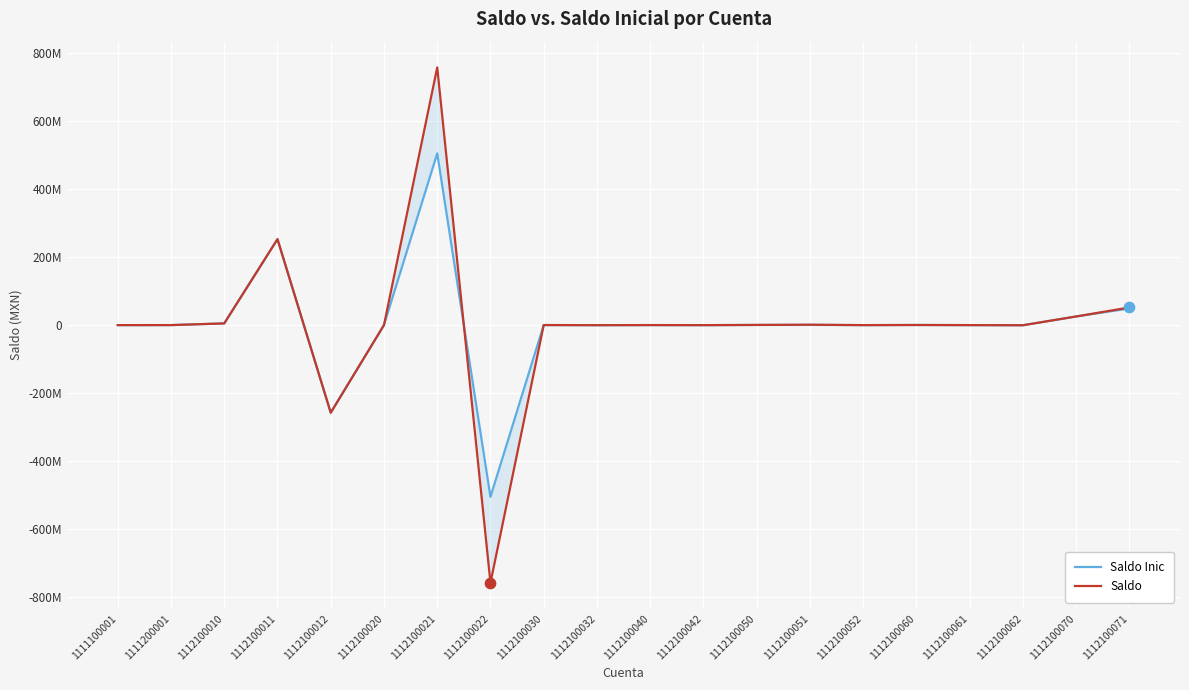

Which series contains the lowest Y value?

Saldo